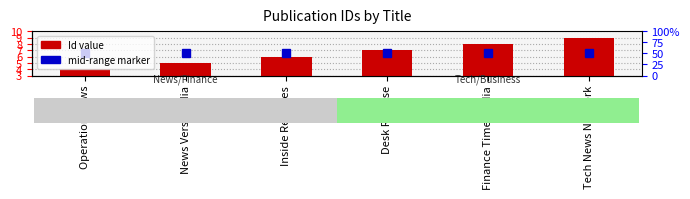

How many values are between 5 and 8?

4